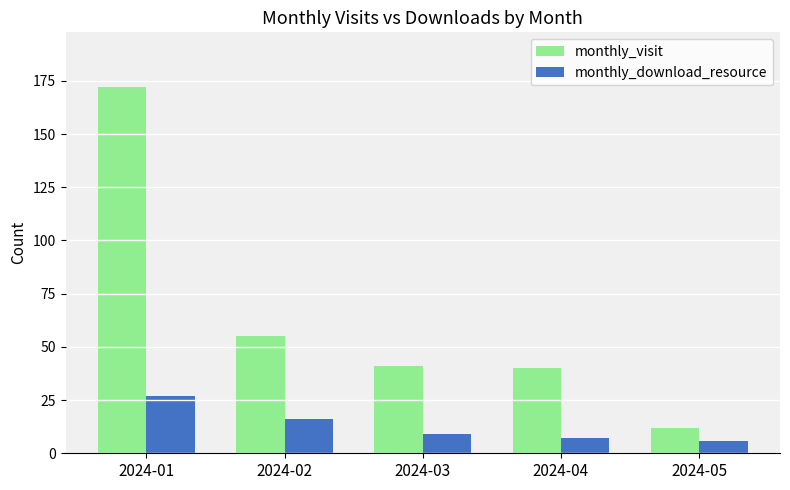

What is the spread (max minus min) of values at 2024-04?

33